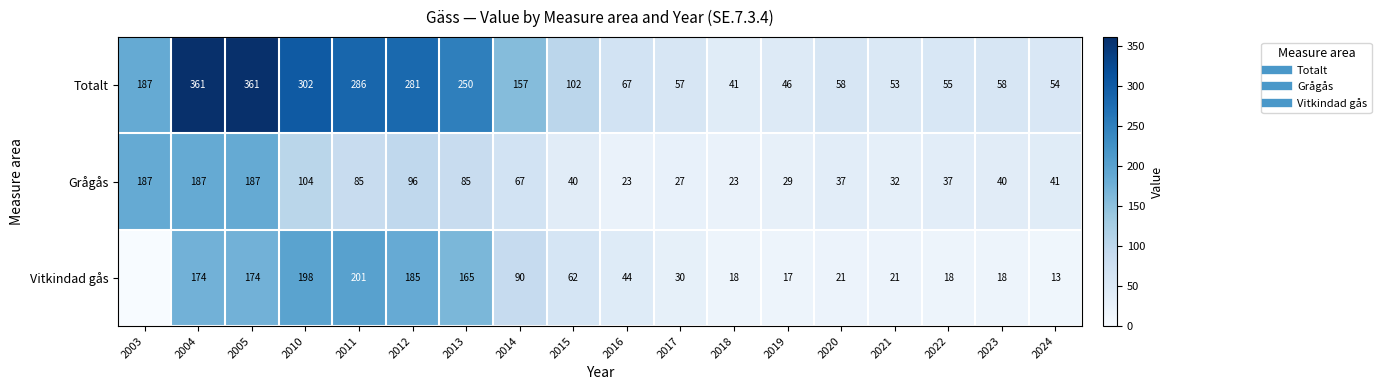

Which series has the widest spread of values?

Totalt